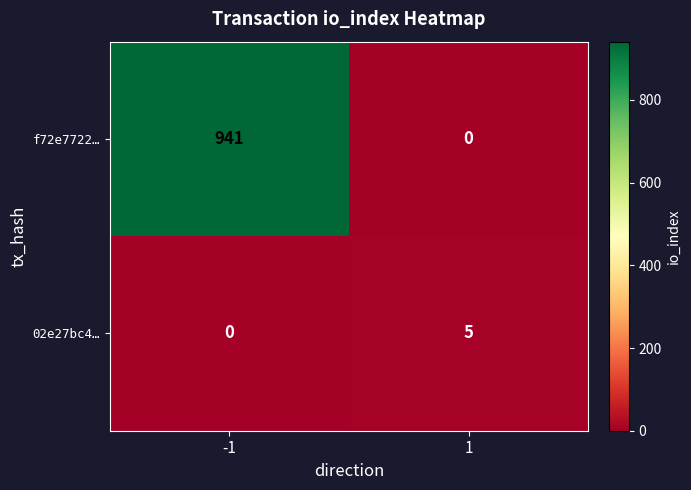

Which series has the largest total across all categories?

f72e7722…